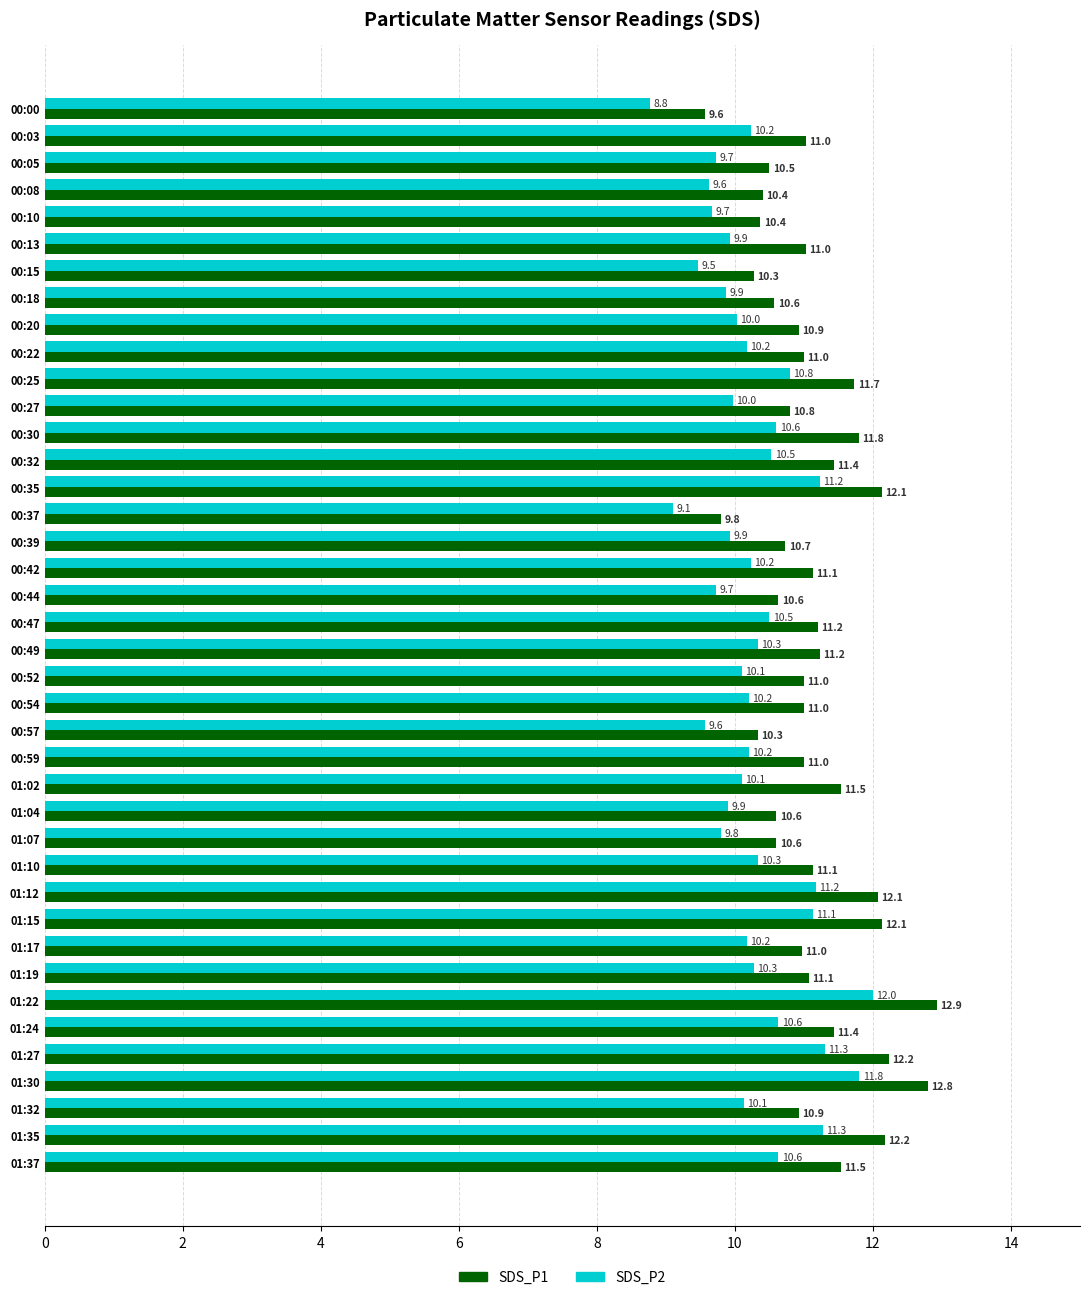

How many data points in SDS_P1 are less than 11?

16